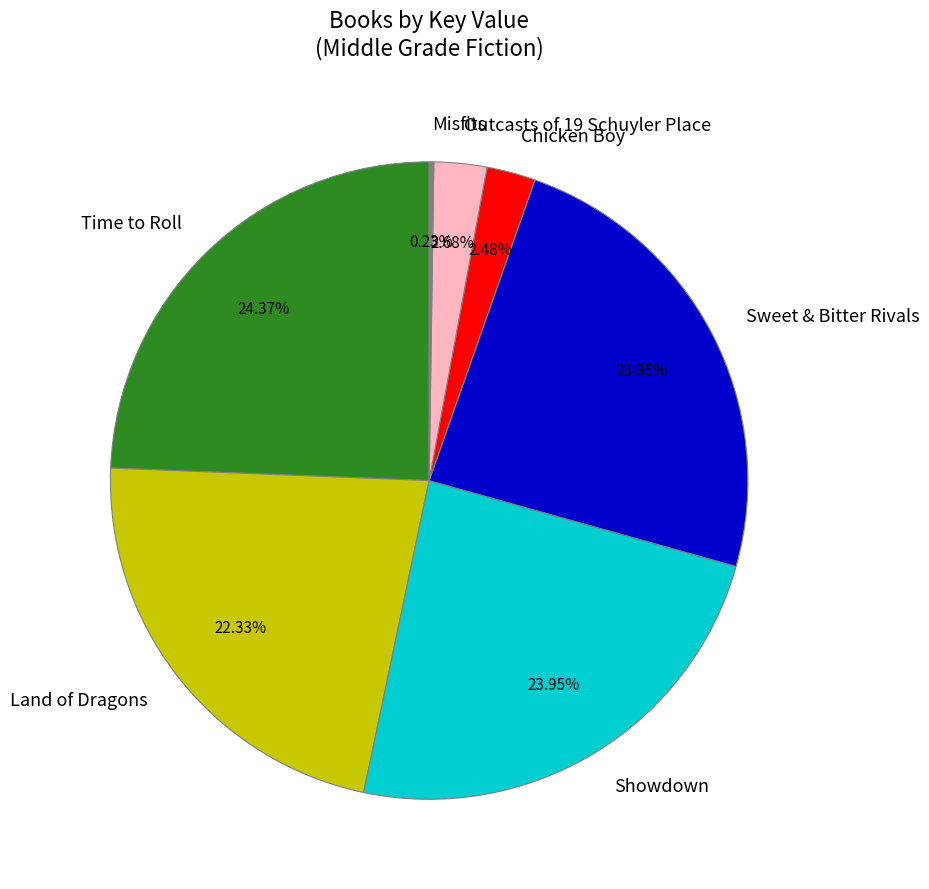

Is the sum of Sweet & Bitter Rivals and Chicken Boy greater than half?

No